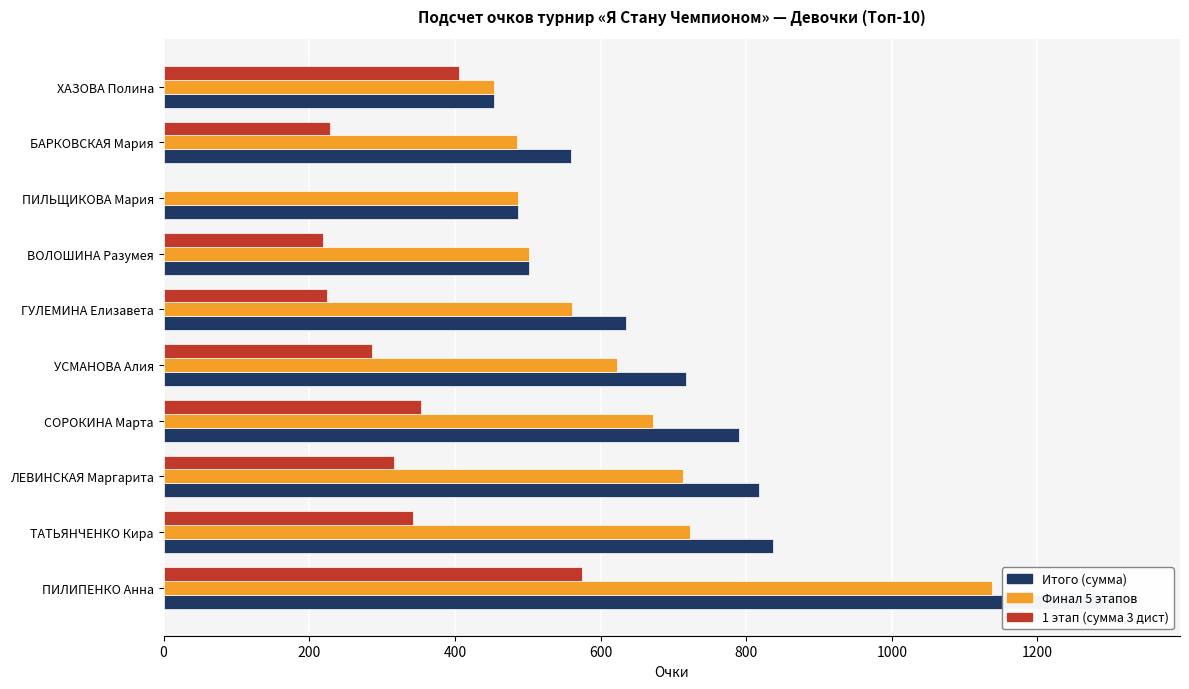

What are all the series names shown in the legend?

Итого (сумма), Финал 5 этапов, 1 этап (сумма 3 дист)